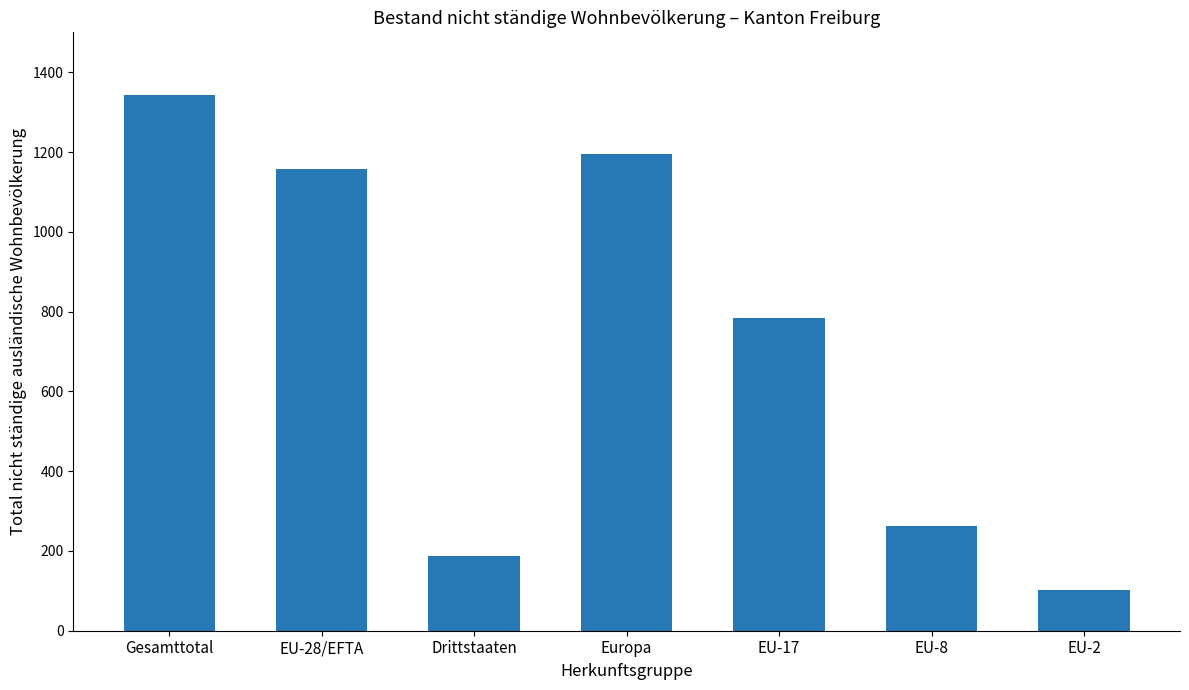

The chart shows a value of 424 at EU-8. True or false?

False